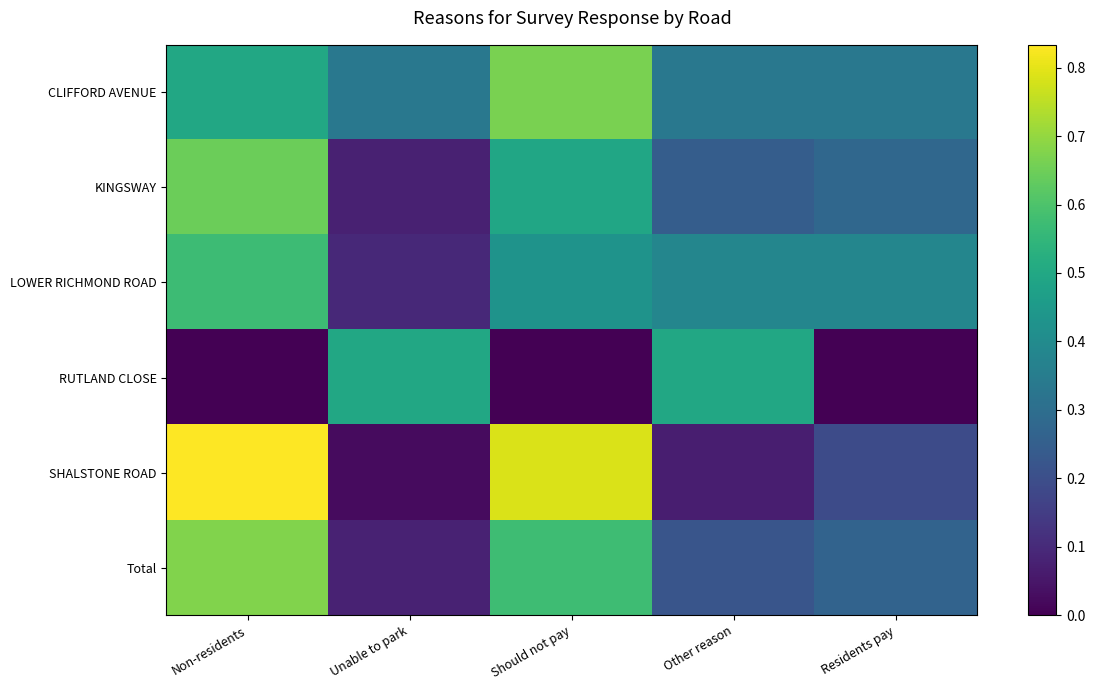

Which series has the largest total across all categories?

CLIFFORD AVENUE